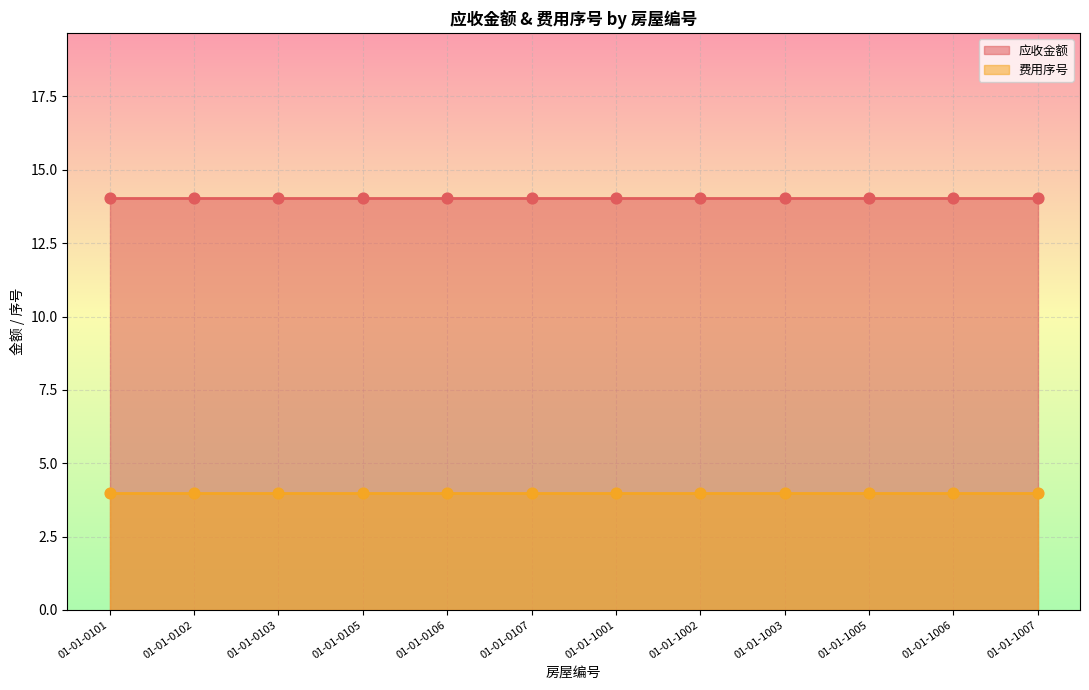

What are all the series names shown in the legend?

应收金额, 费用序号